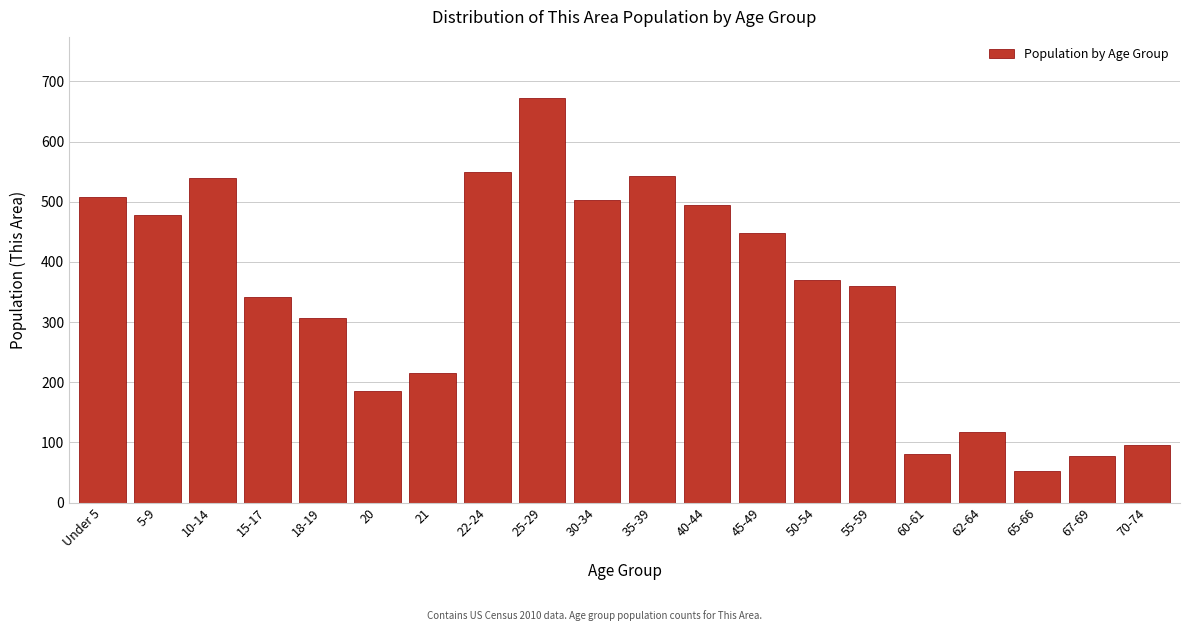

Between 25-29 and 35-39, which is larger?

25-29